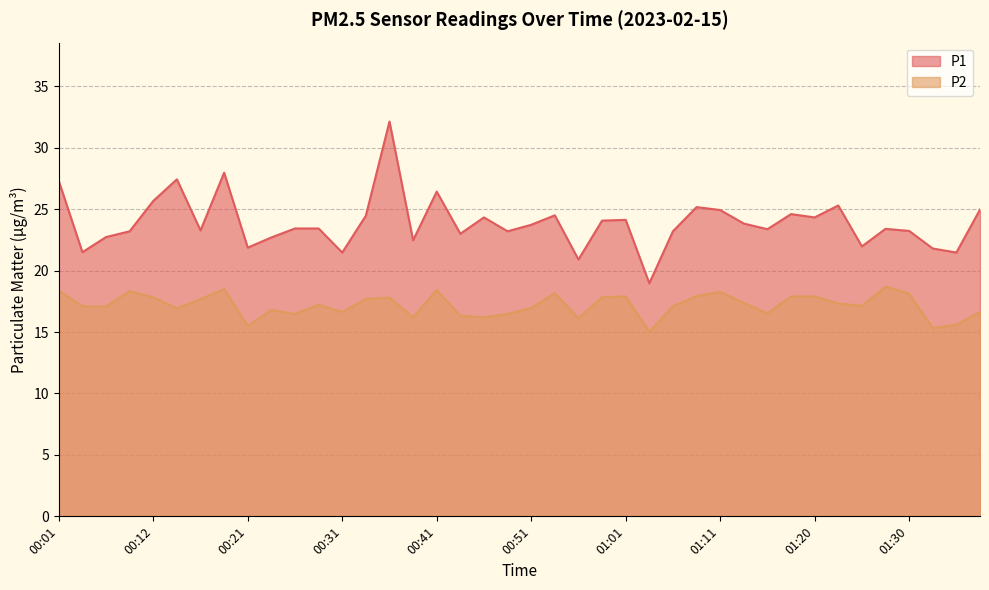

At how many categories does at least one series exceed 27?

4